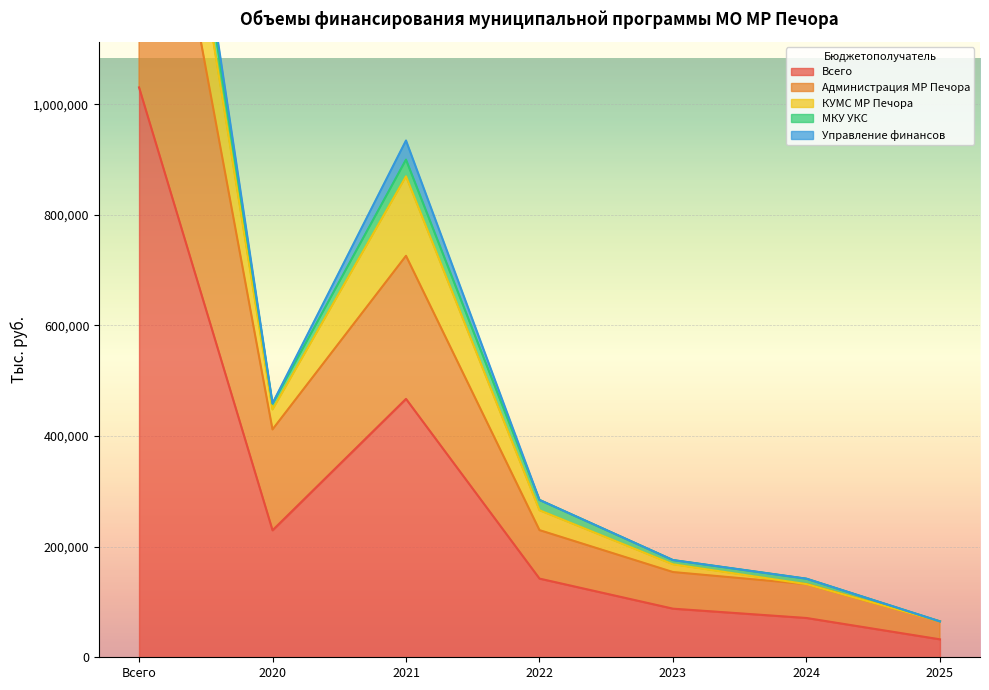

What is the maximum value shown in the chart?

2025367.2